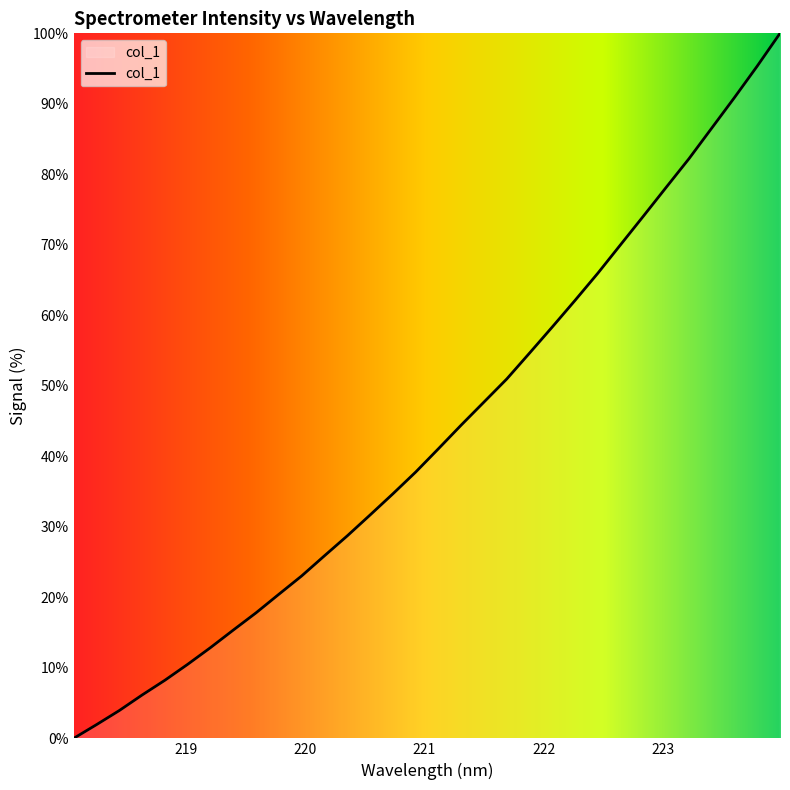

What is the greatest value displayed?

100.0